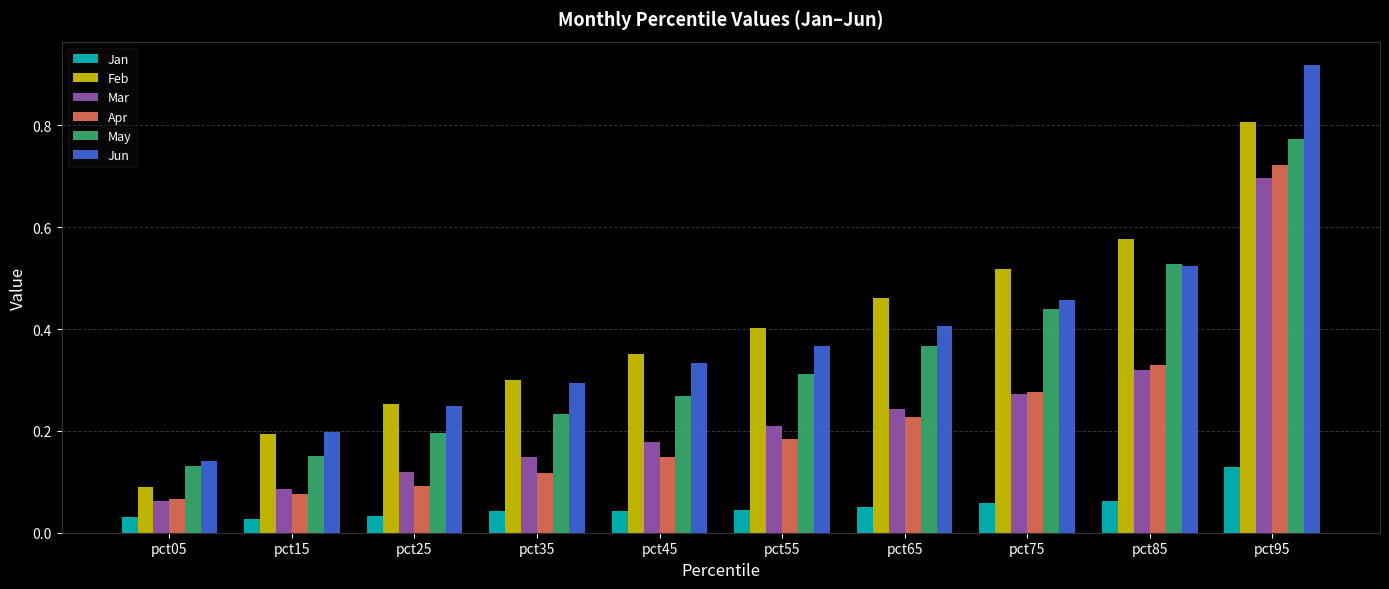

The May series shows 0.1 at pct05. True or false?

True